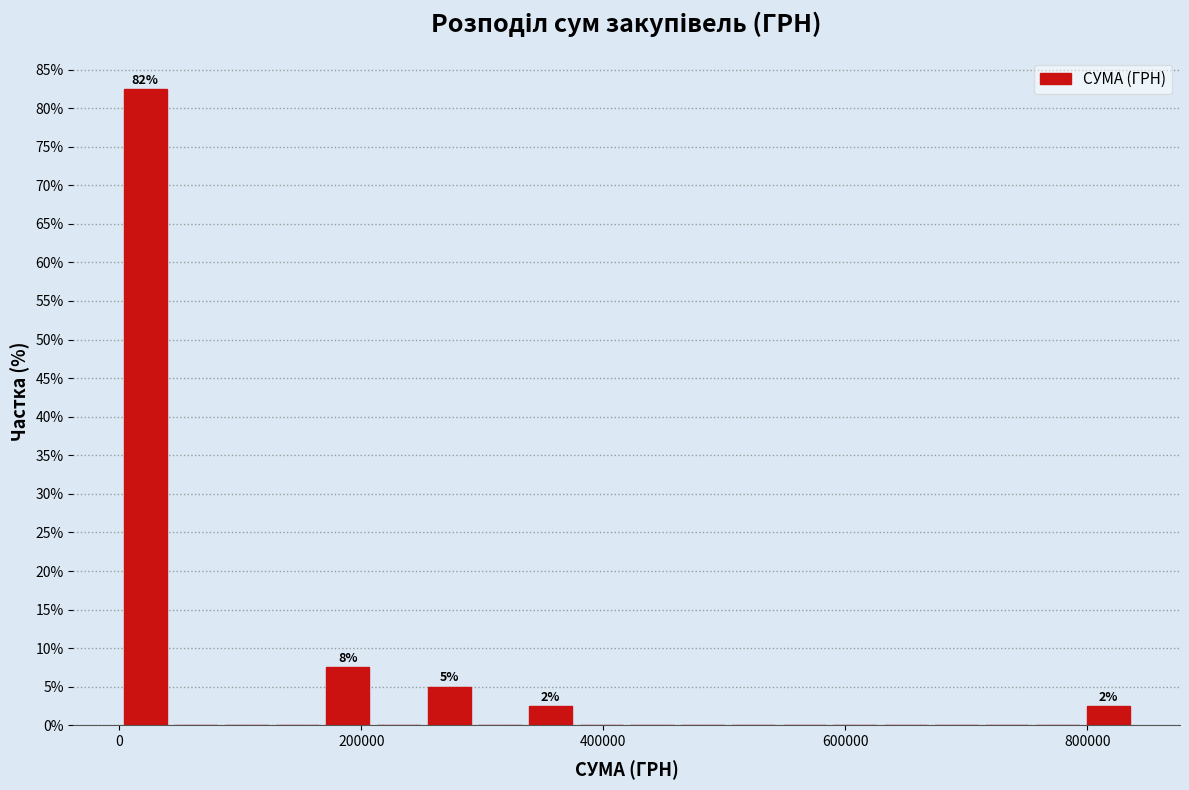

Read against the x-axis, roughly where is the centre of the tallest bar?

20000